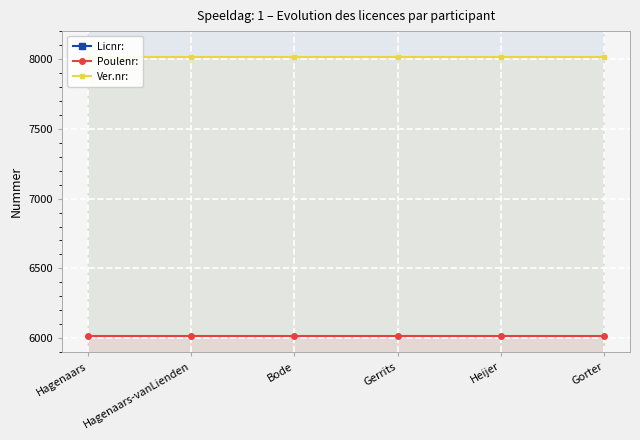

True or false: Ver.nr: and Poulenr: intersect in this chart.

False